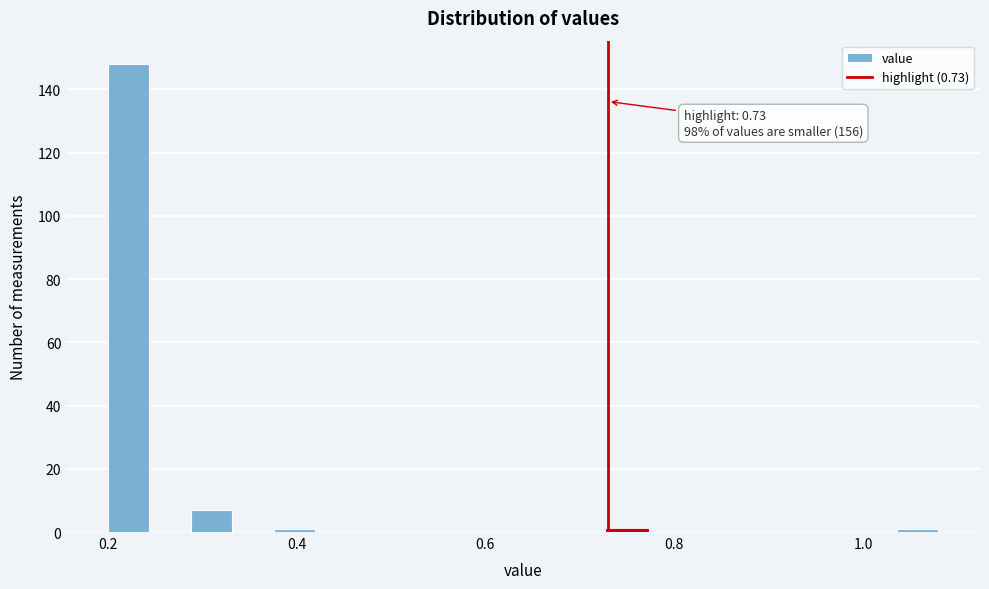

Read against the x-axis, roughly where is the centre of the tallest bar?

0.22